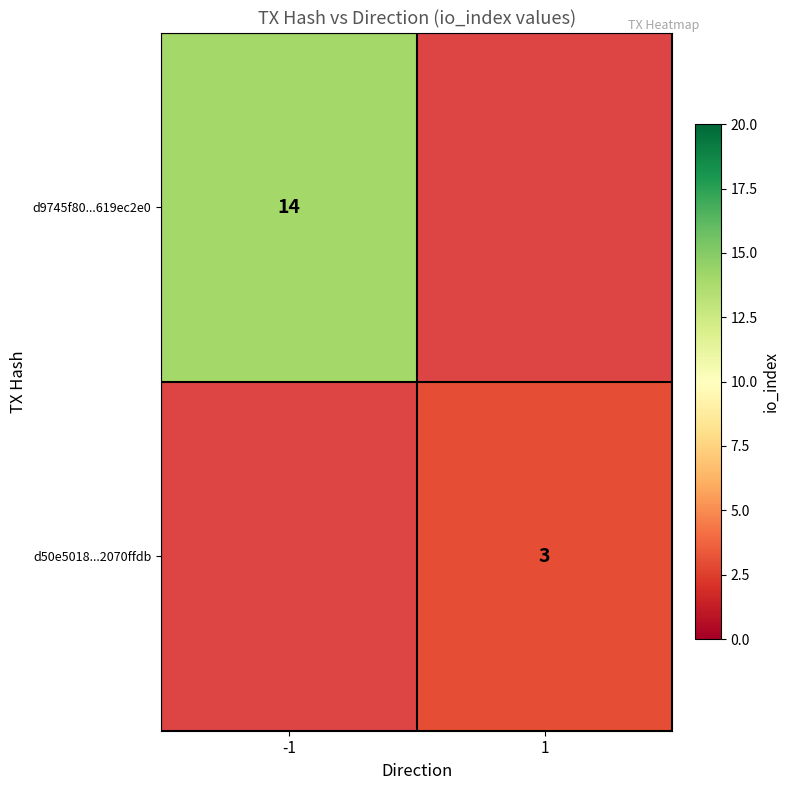

How many series are shown in this chart?

2